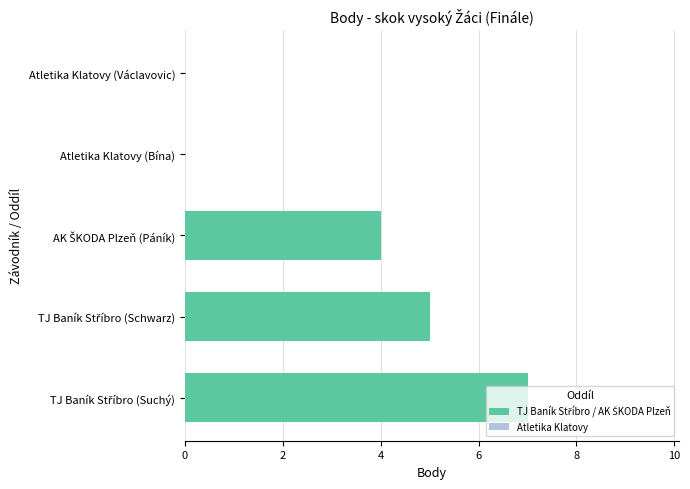

True or false: the data shows 4 at Atletika Klatovy (Václavovic).

False